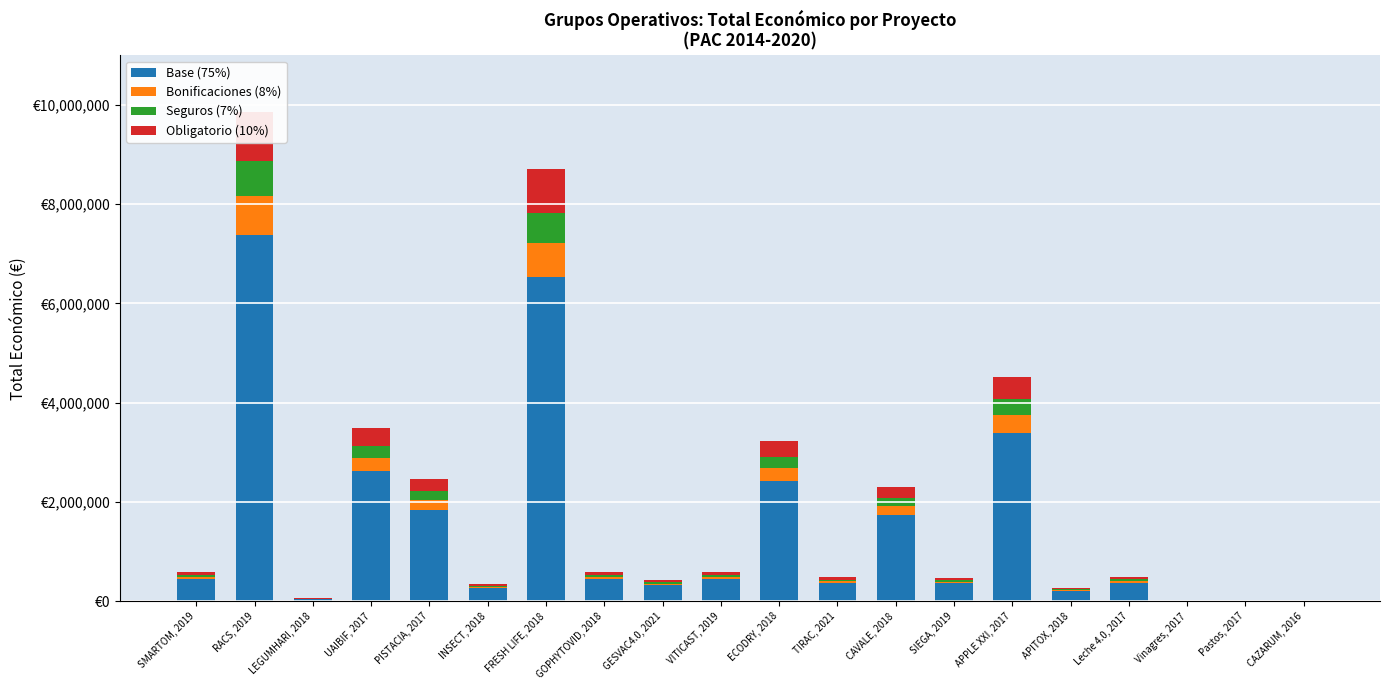

How many data points in Seguros (7%) are above 41986?

10